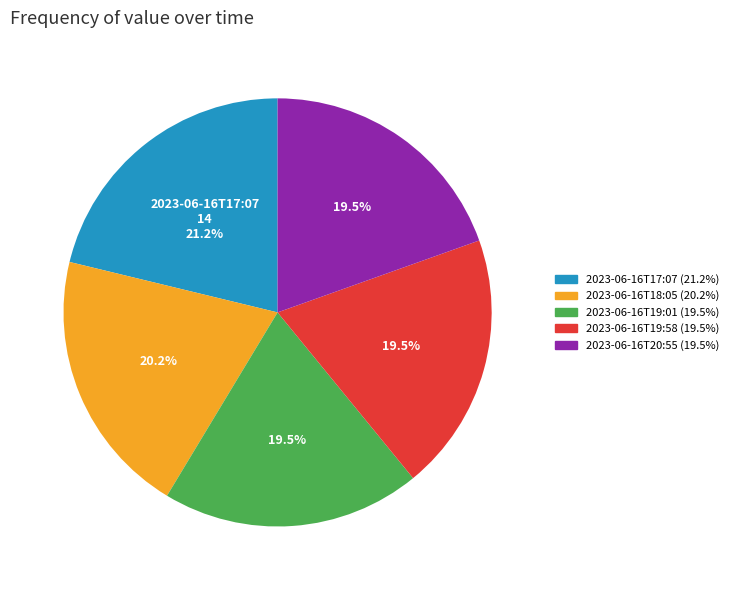

To the nearest percent, what is the difference between the 2023-06-16T17:07 and 2023-06-16T20:55 slice percentages?

2%